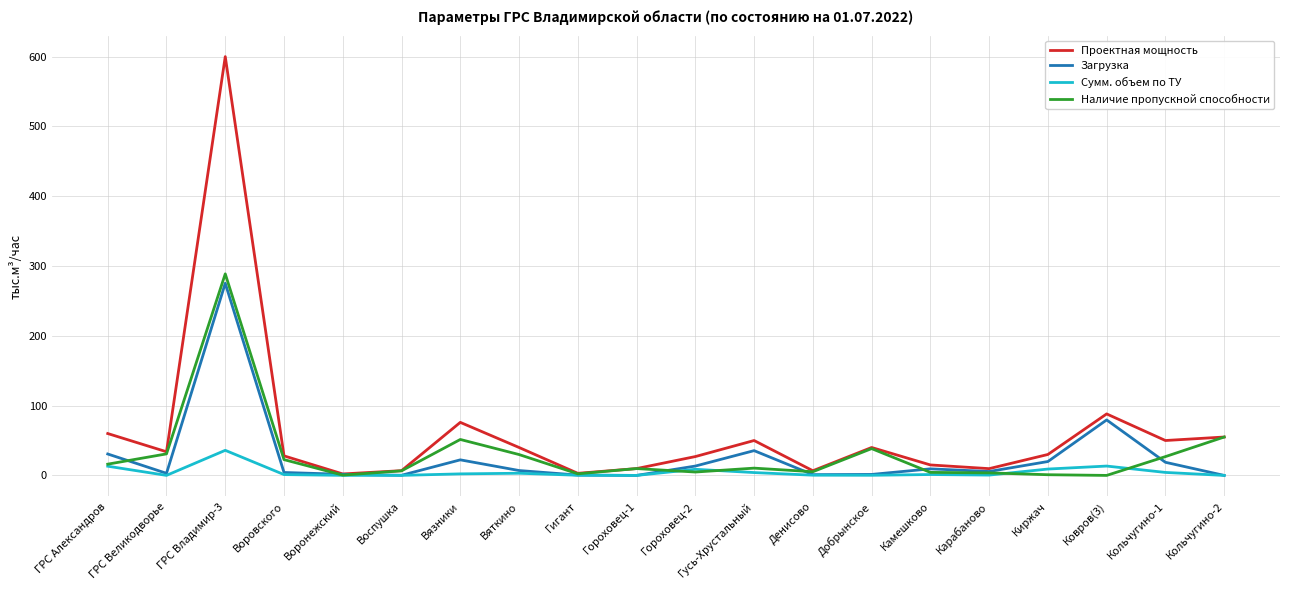

How many lines are shown in the chart?

4